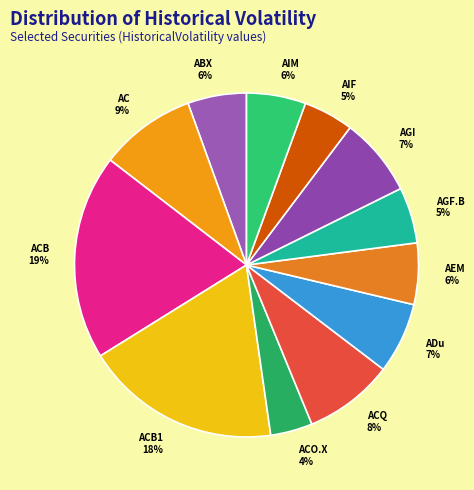

The ADu 7% slice represents 7% of the pie. True or false?

True